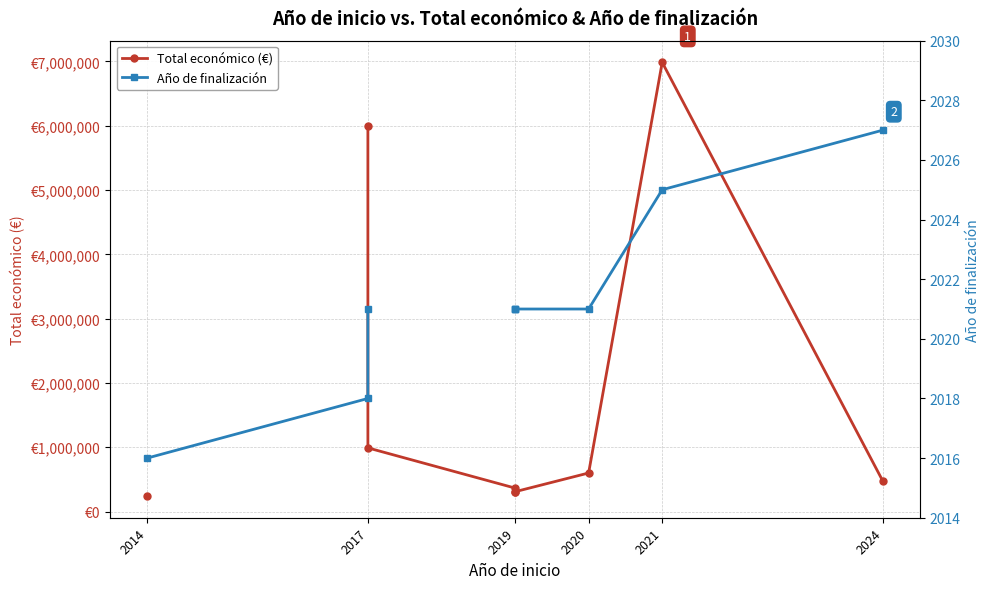

Which series has the widest spread of values?

Total económico (€)